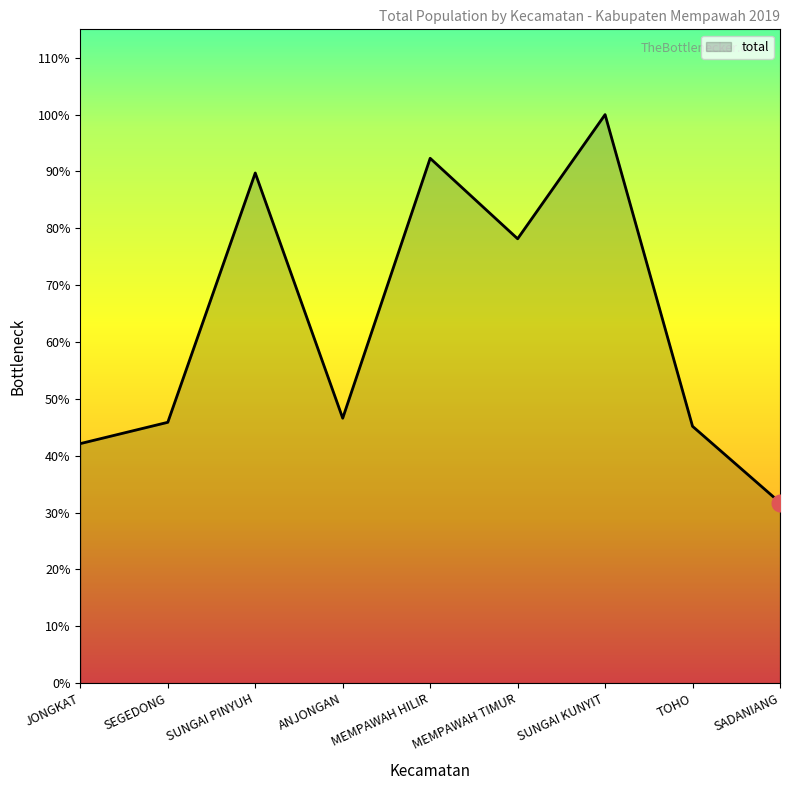

The chart shows a value of 4806 at SEGEDONG. True or false?

False